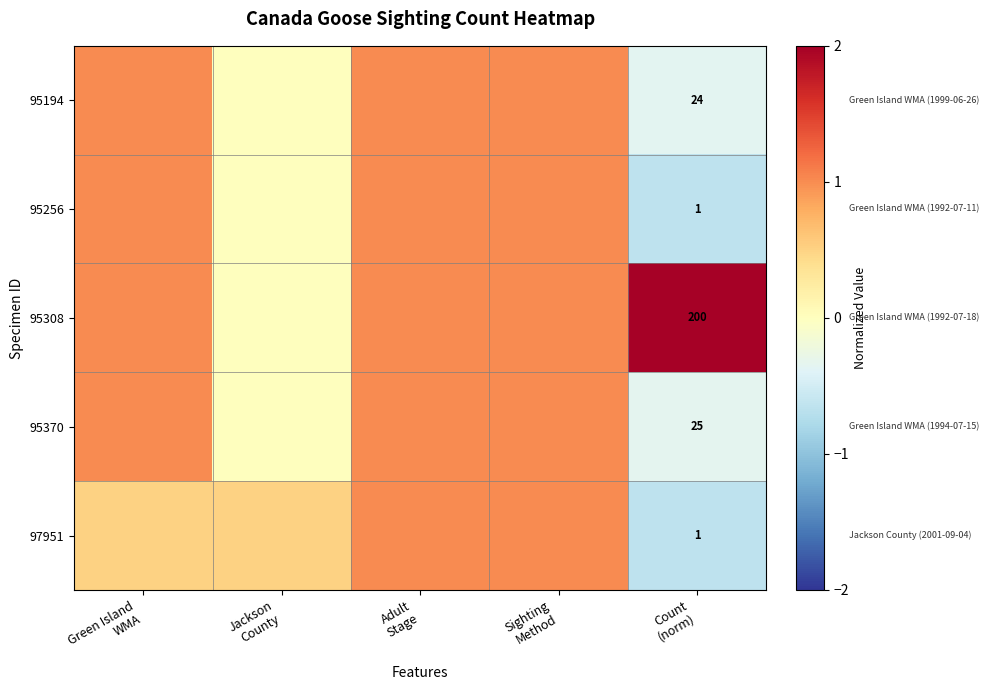

The 95308 series shows 0.0 at Jackson County. True or false?

True